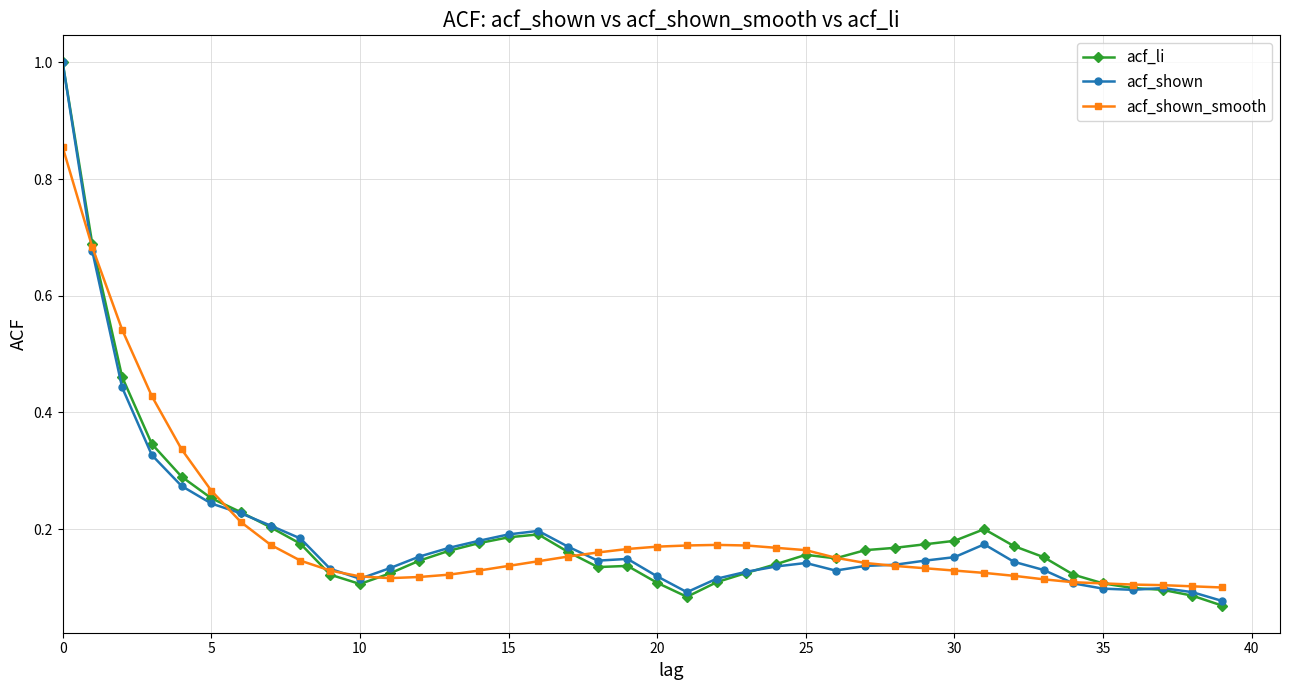

What is the highest value of the acf_li series?

1.0